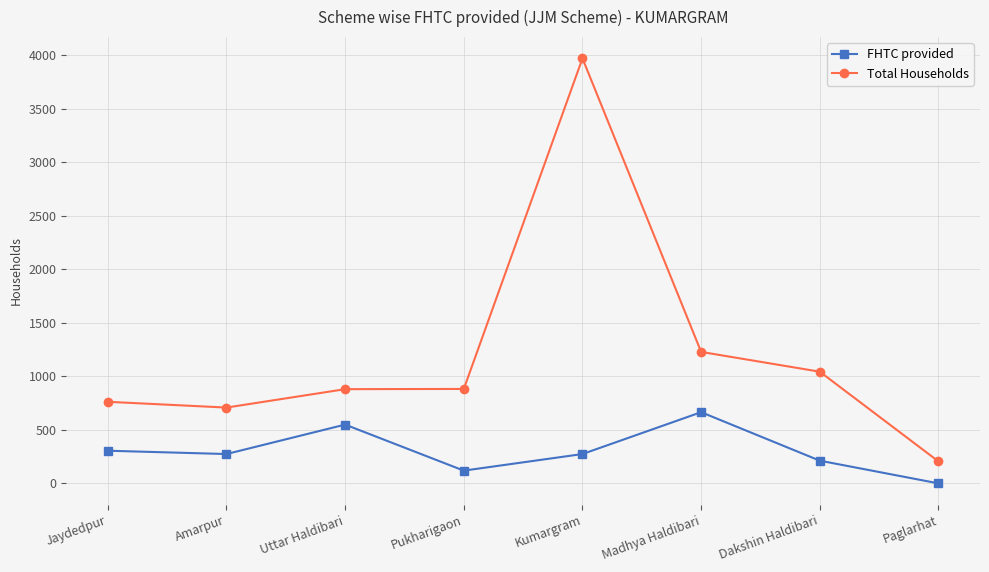

What is the total value across all series at Uttar Haldibari?

1429